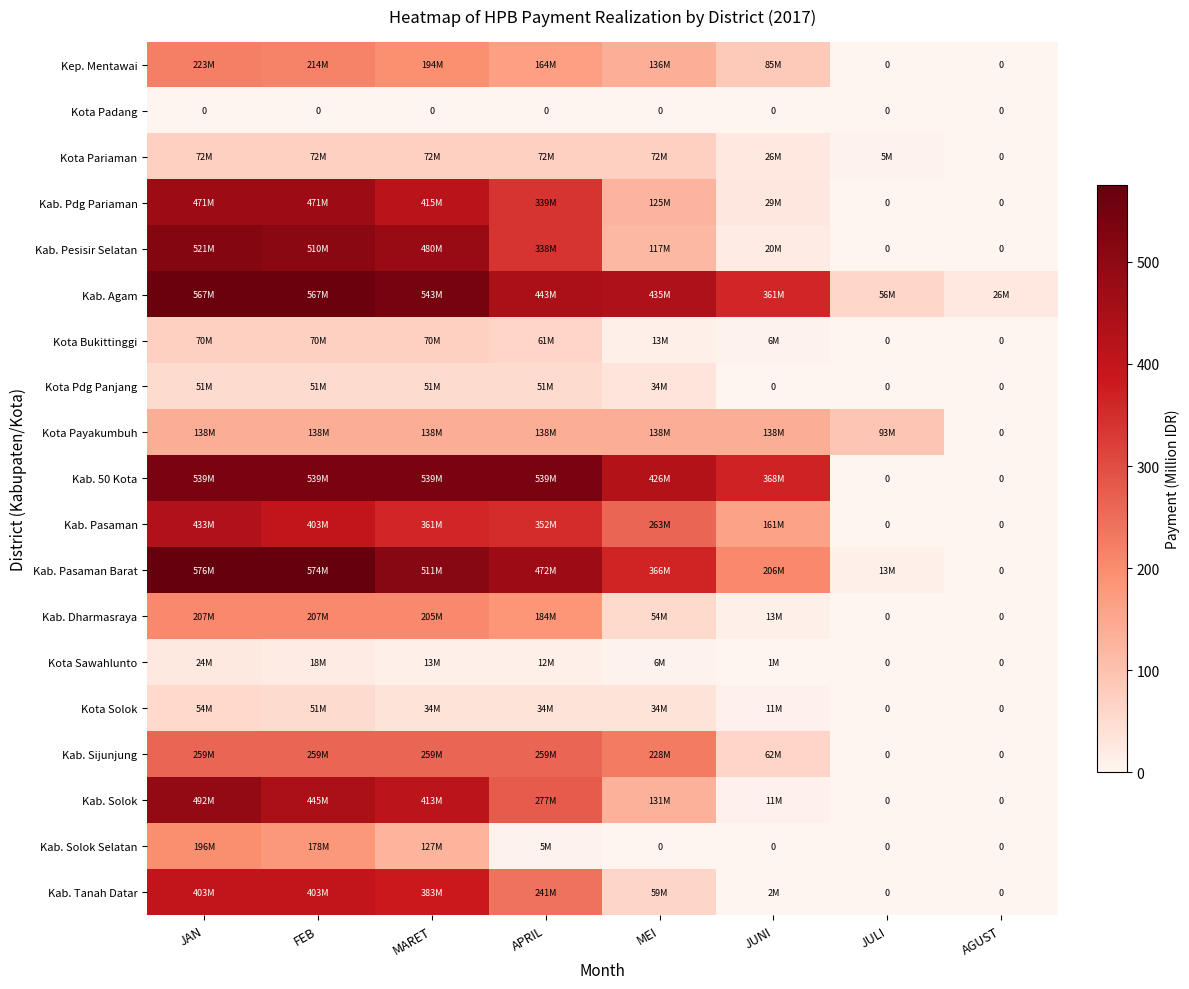

At MARET, list the series in order from largest to smallest.

Kab. Agam, Kab. 50 Kota, Kab. Pasaman Barat, Kab. Pesisir Selatan, Kab. Pdg Pariaman, Kab. Solok, Kab. Tanah Datar, Kab. Pasaman, Kab. Sijunjung, Kab. Dharmasraya, Kep. Mentawai, Kota Payakumbuh, Kab. Solok Selatan, Kota Pariaman, Kota Bukittinggi, Kota Pdg Panjang, Kota Solok, Kota Sawahlunto, Kota Padang